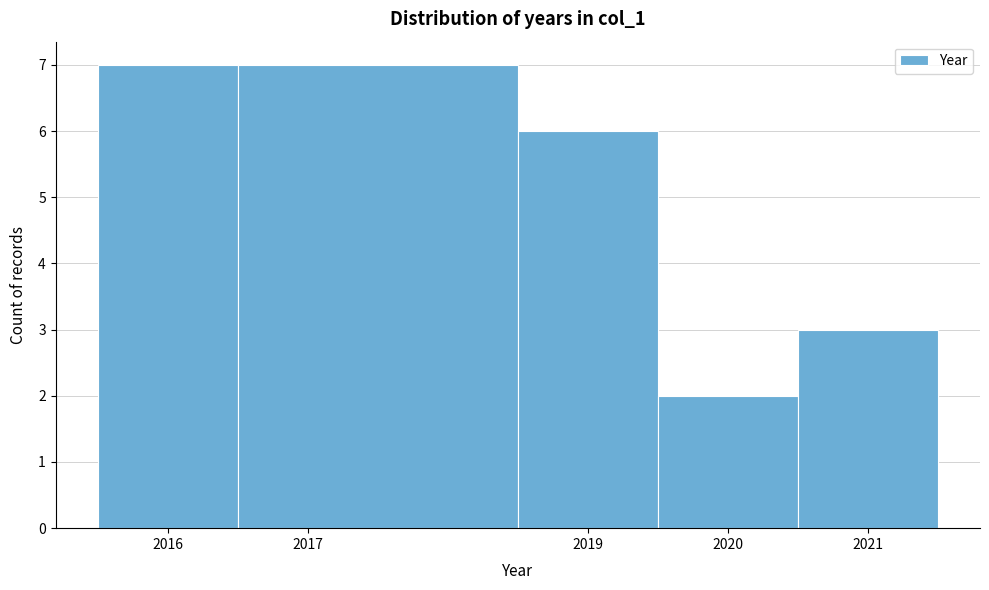

Reading left to right, list every bar in this chart as the range it spans on the x-axis followed by its height. The values are not printed on the chart, so give them approximately, as read against the axis.

2015.5 to 2016.5: 7
2016.5 to 2018.5: 7
2018.5 to 2019.5: 6
2019.5 to 2020.5: 2
2020.5 to 2021.5: 3